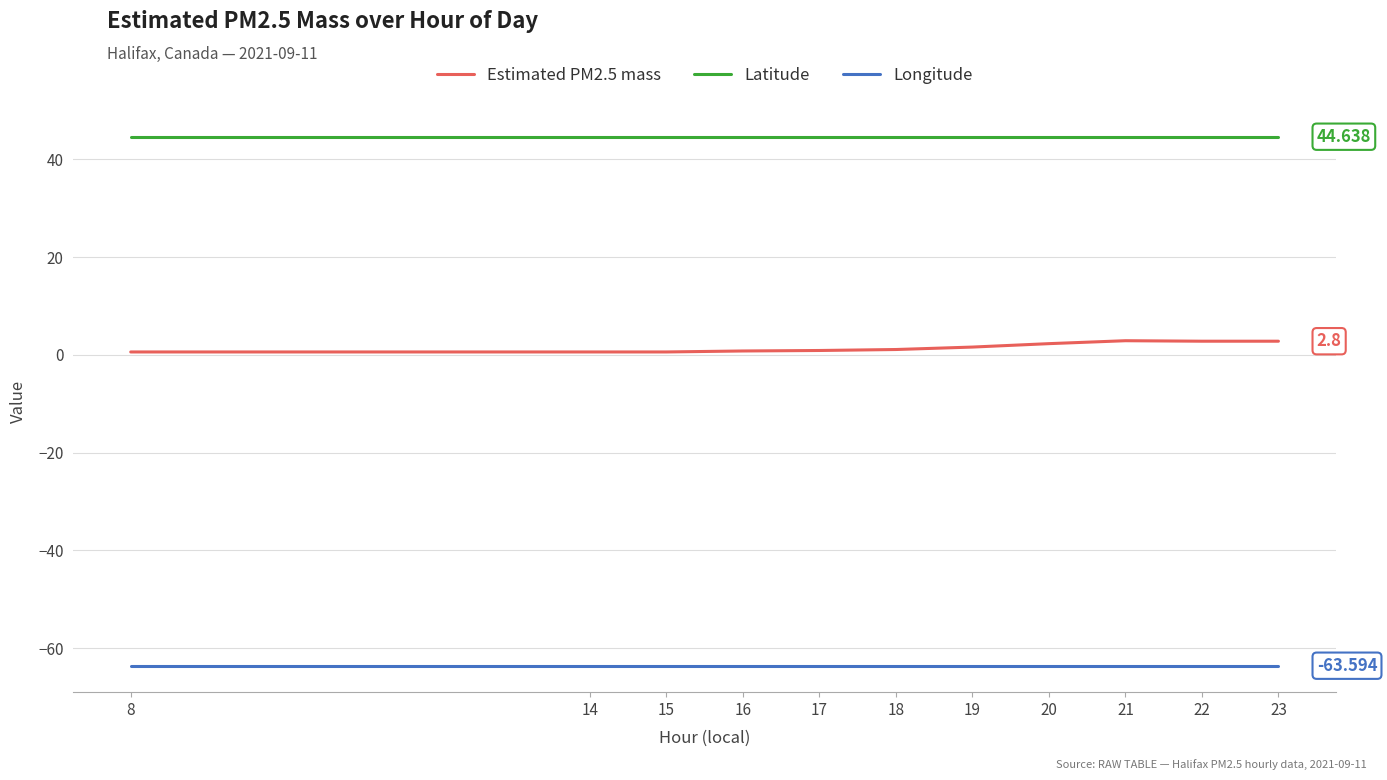

True or false: Longitude and Latitude intersect in this chart.

False